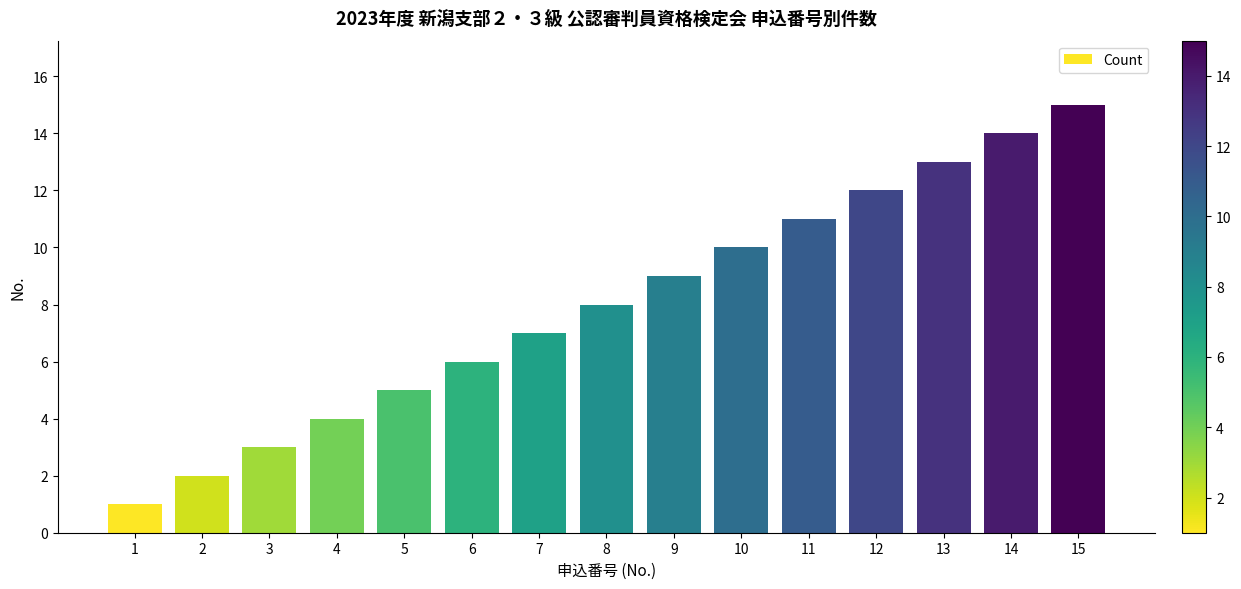

What is the smallest value displayed?

1